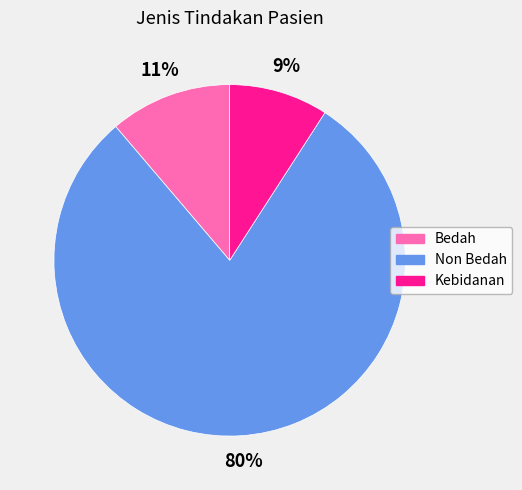

Rank the categories by value from highest to lowest.

Non Bedah, Bedah, Kebidanan